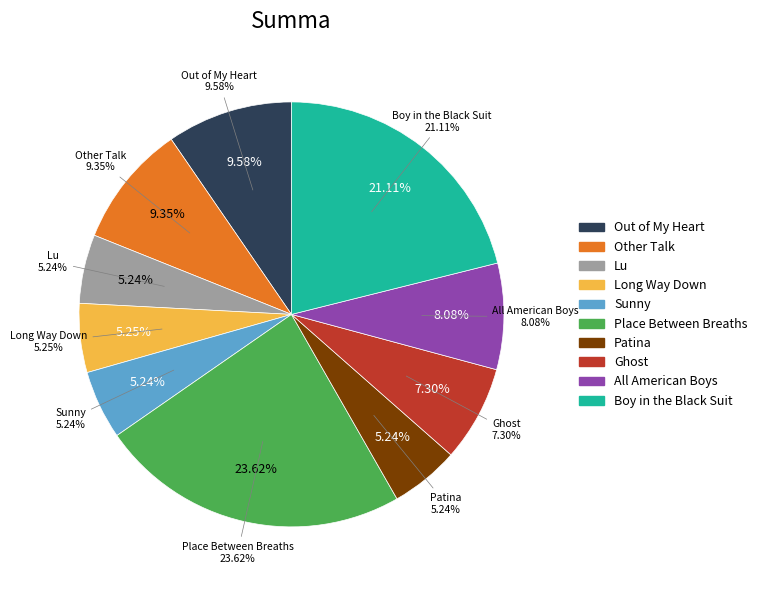

How many segments does this pie chart have?

10